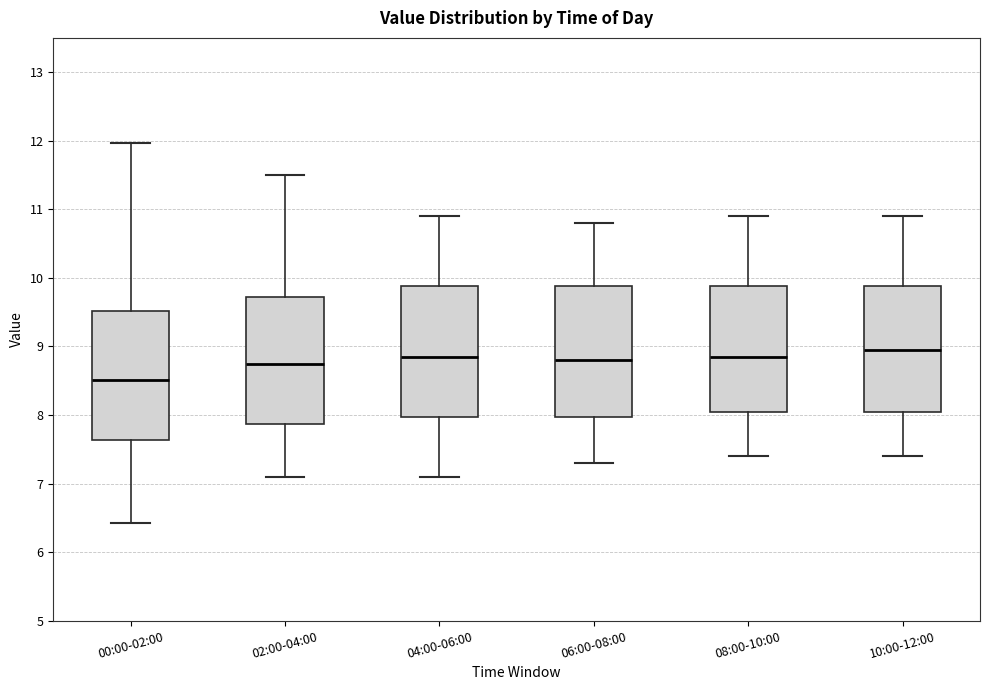

Reading left to right, read every box against the y-axis: the position of its median line, the range the box covers, and the ends of its whiskers. The values are not printed on the chart, so give them approximately, as read against the axis.

00:00-02:00: median 8.5, box 7.6 to 9.5, whiskers 6.4 to 12.0
02:00-04:00: median 8.8, box 7.9 to 9.7, whiskers 7.1 to 11.5
04:00-06:00: median 8.9, box 8.0 to 9.9, whiskers 7.1 to 10.9
06:00-08:00: median 8.8, box 8.0 to 9.9, whiskers 7.3 to 10.8
08:00-10:00: median 8.9, box 8.1 to 9.9, whiskers 7.4 to 10.9
10:00-12:00: median 9.0, box 8.1 to 9.9, whiskers 7.4 to 10.9